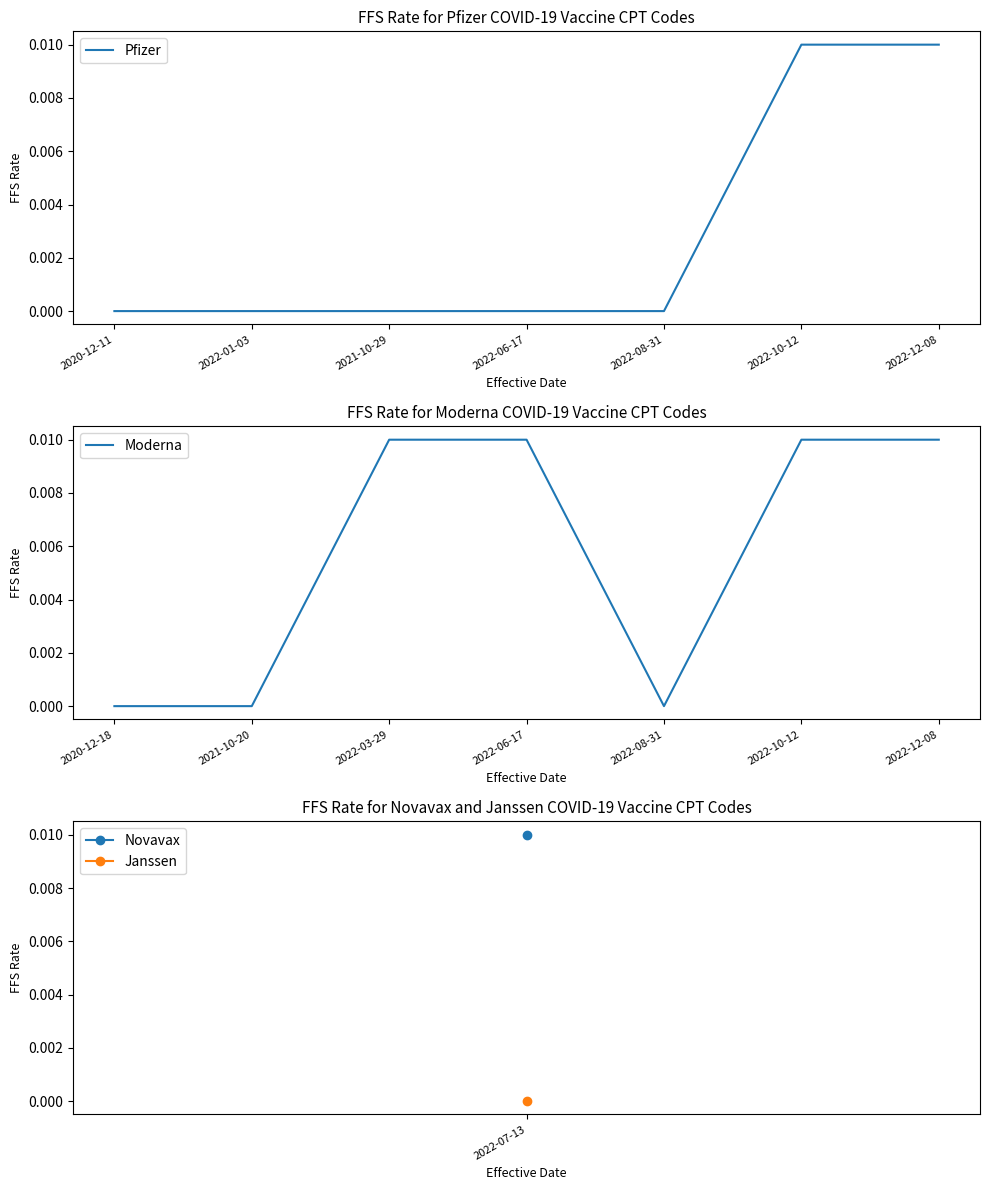

The Pfizer series shows 0.0 at 2022-08-31. True or false?

True